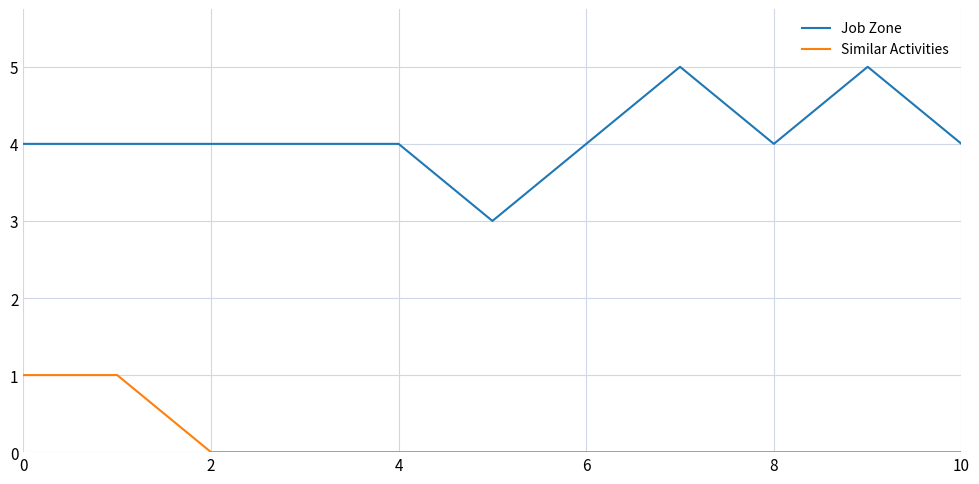

Count the Job Zone values in the range 4 to 5.

10